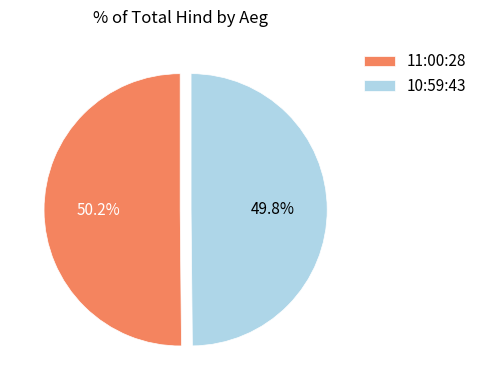

What is the ratio of the value at 10:59:43 to the value at 11:00:28?

1.0